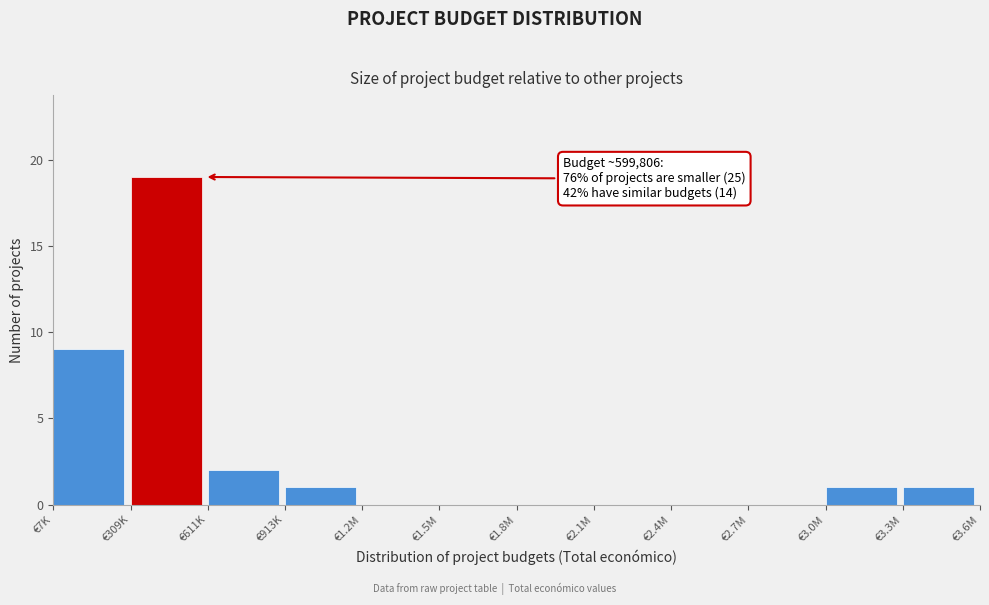

Reading left to right, transcribe all the data shown in this chart.

€7K=9	€309K=19	€611K=2	€913K=1	€1.2M=0	€1.5M=0	€1.8M=0	€2.1M=0	€2.4M=0	€2.7M=0	€3.0M=1	€3.3M=1